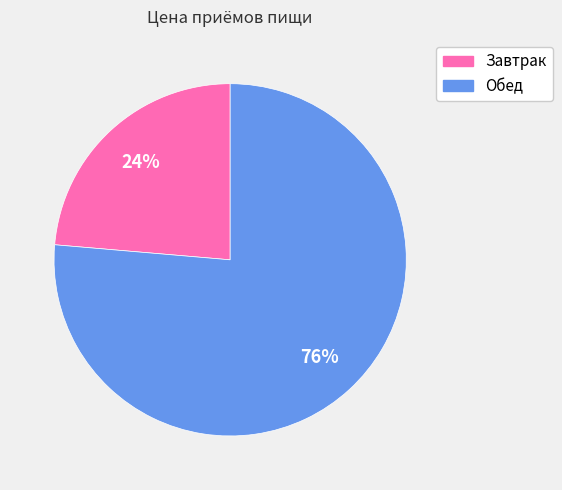

To the nearest percent, what is the combined percentage of Завтрак and Обед?

100%